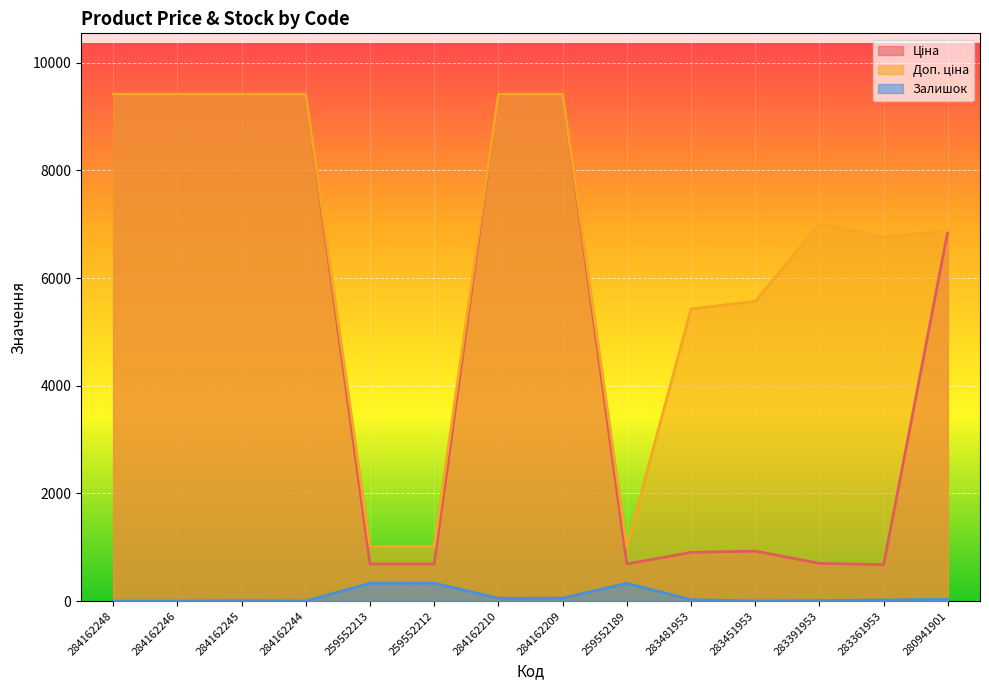

Is the value of Ціна at 284162209 greater than the value of Доп. ціна at 283481953?

Yes